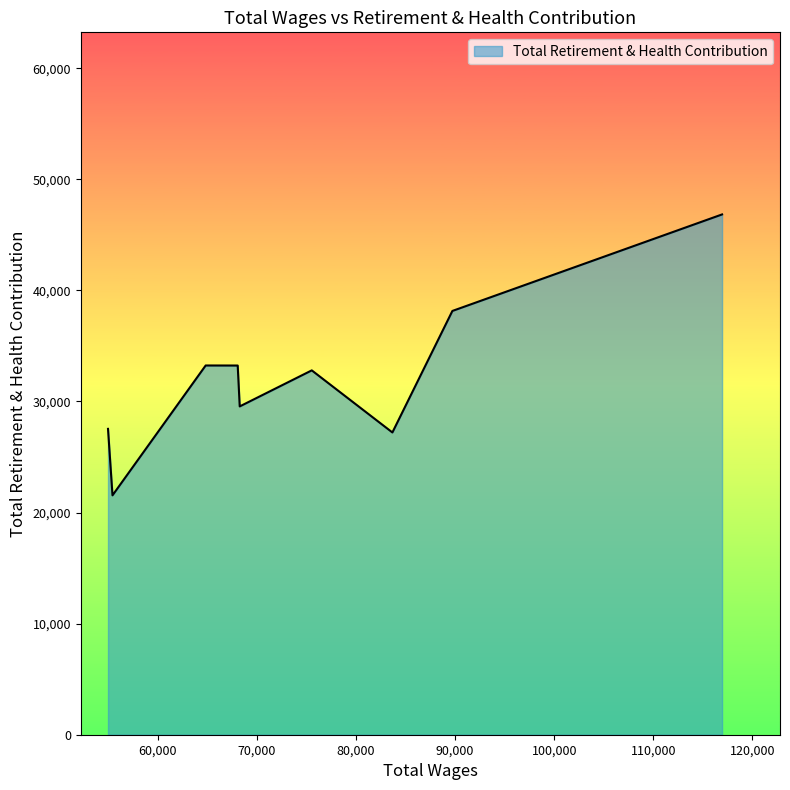

What is the maximum value shown in the chart?

46839